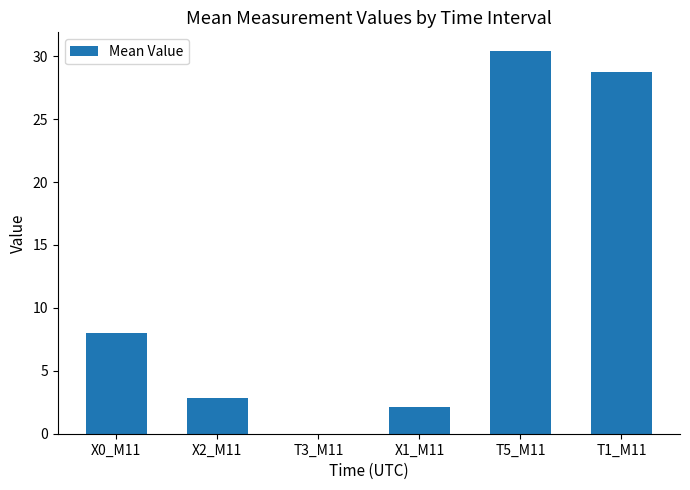

The chart shows a value of 28.7 at T1_M11. True or false?

True